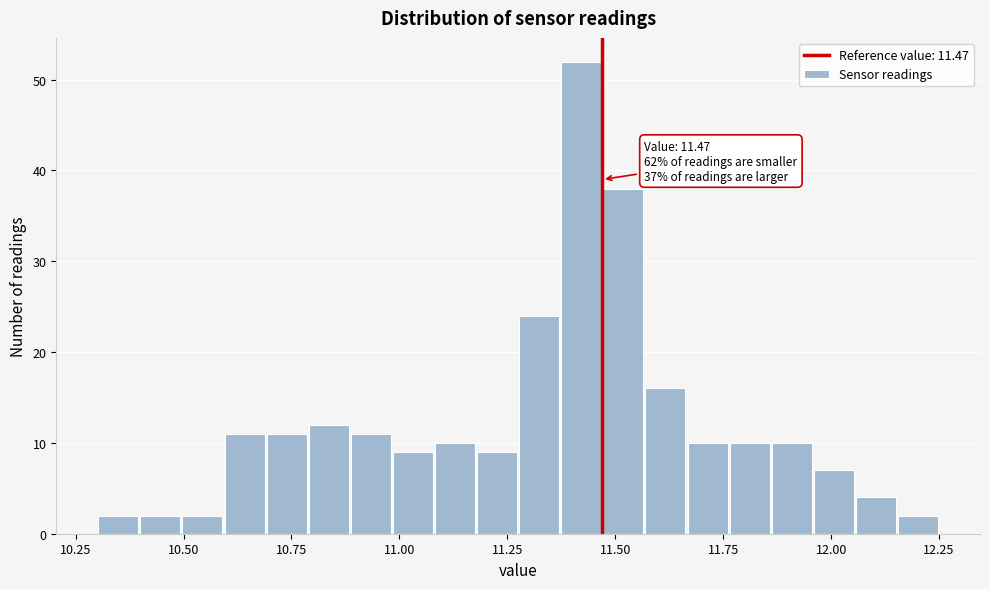

Read against the x-axis, roughly where is the centre of the tallest bar?

11.40